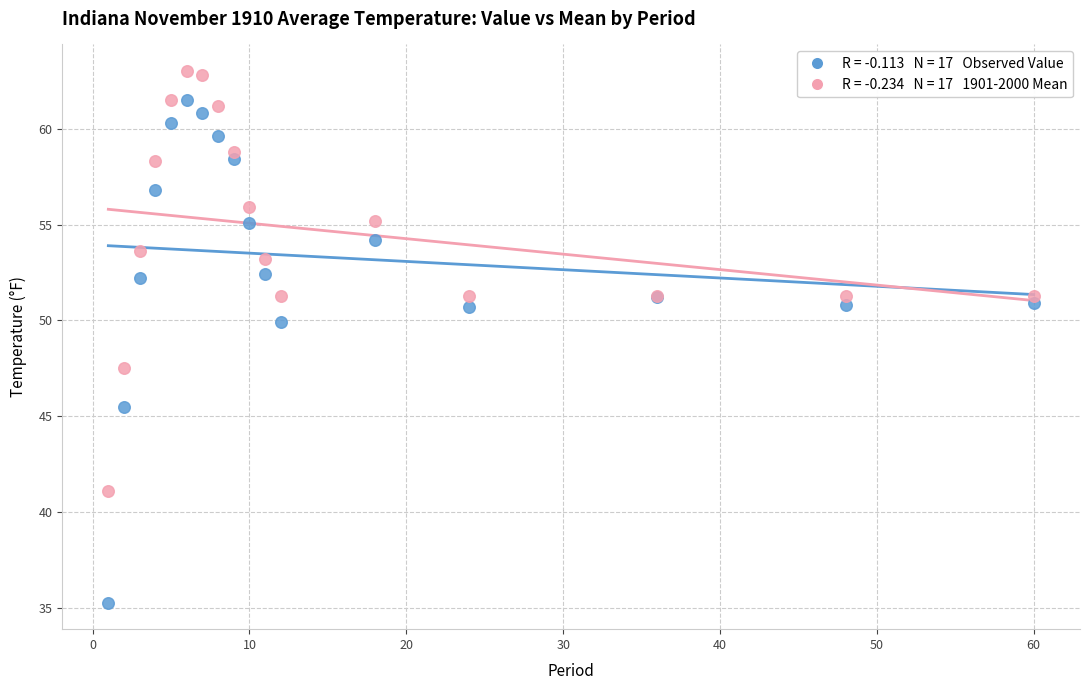

Across all series, what Y value is closest to 49?

49.9